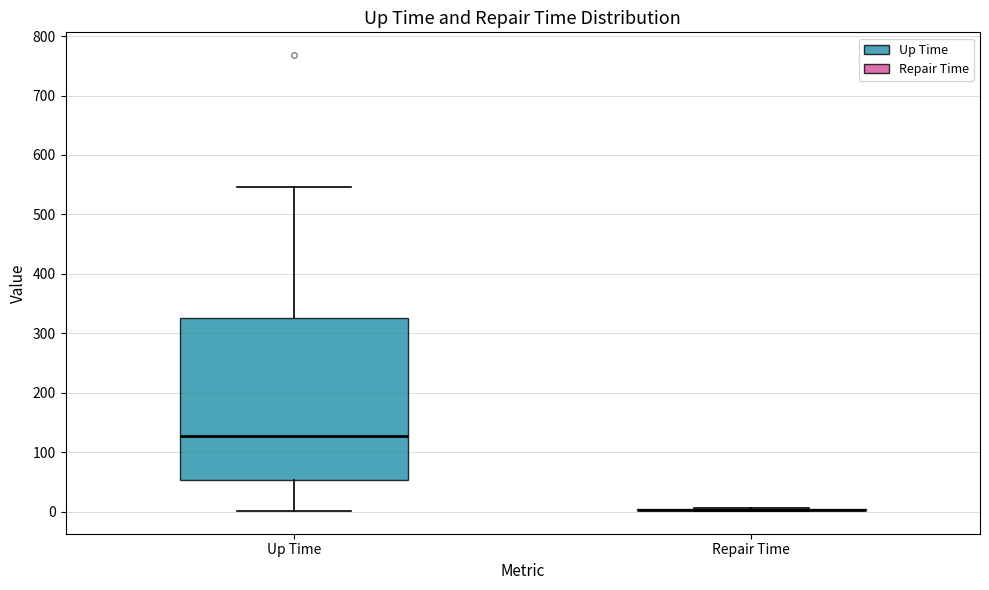

Reading left to right, read every box against the y-axis: the position of its median line, the range the box covers, and the ends of its whiskers. The values are not printed on the chart, so give them approximately, as read against the axis.

Up Time: median 130, box 50 to 330, whiskers 0 to 550
Repair Time: box collapsed to a line at 0, whiskers 0 to 10